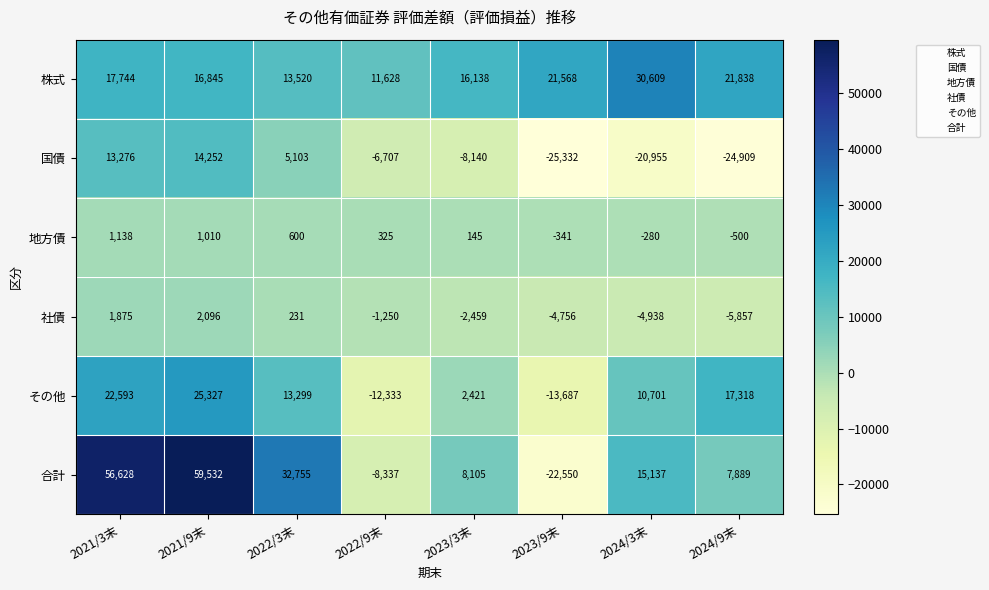

What is the lowest value of the 社債 series?

-5857